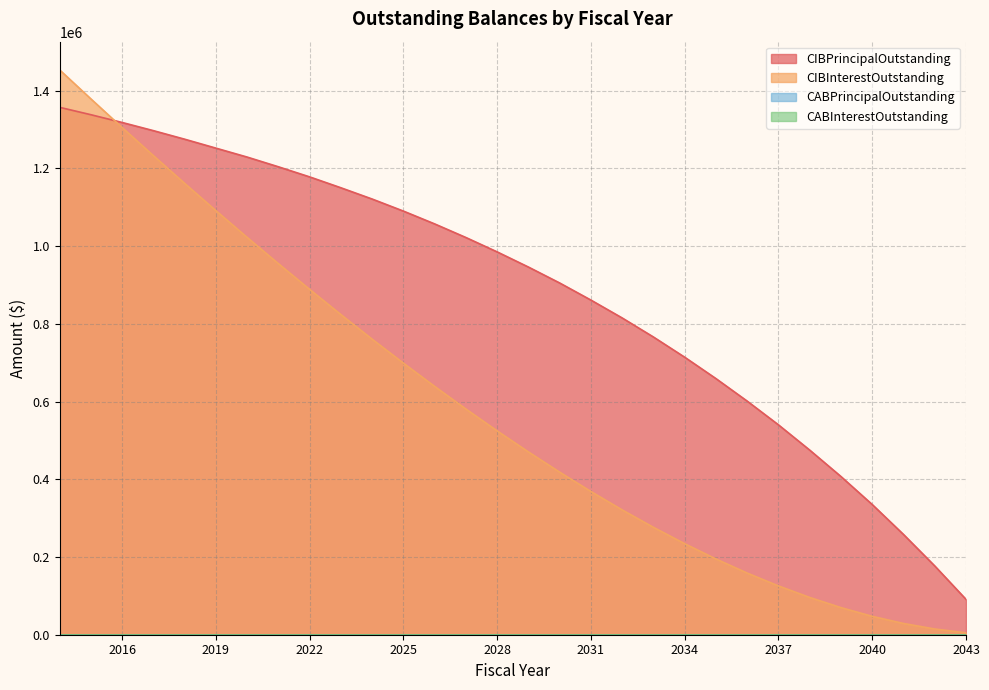

At which label is CIBInterestOutstanding closest to 729152?

2025